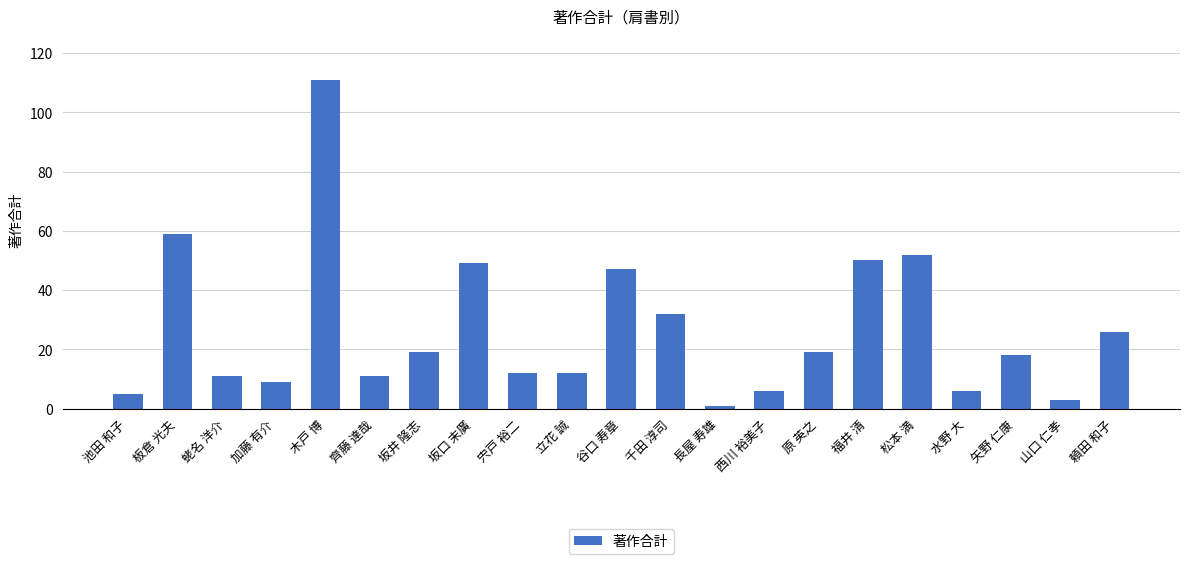

What is the average value?

27